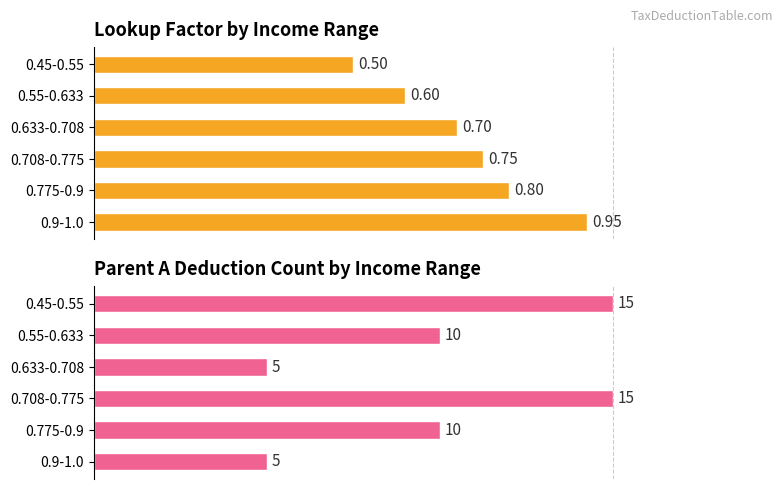

Does the chart contain stacked bars?

No